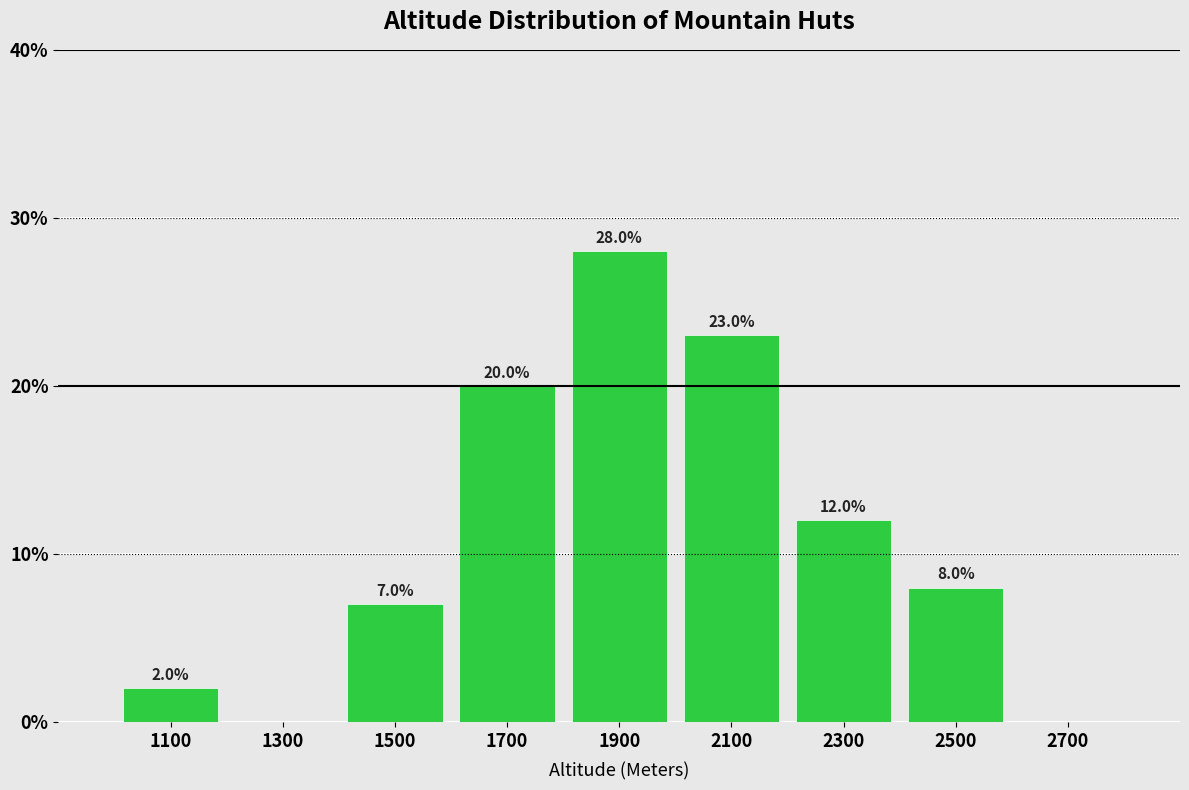

Which range on the x-axis has the tallest bar?

1800 to 2000